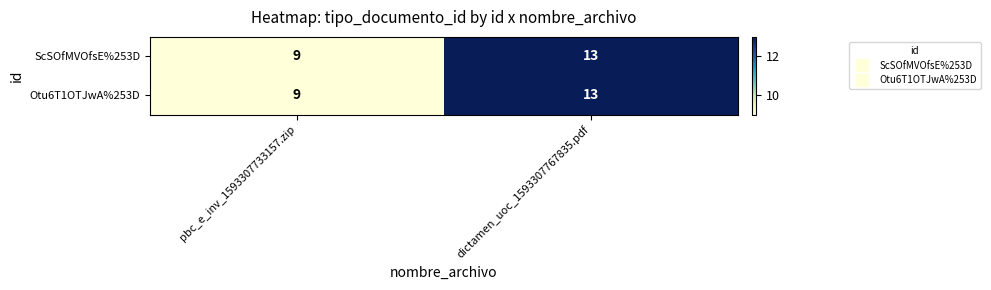

Read the ScSOfMVOfsE%253D value at dictamen_uoc_1593307767835.pdf.

13